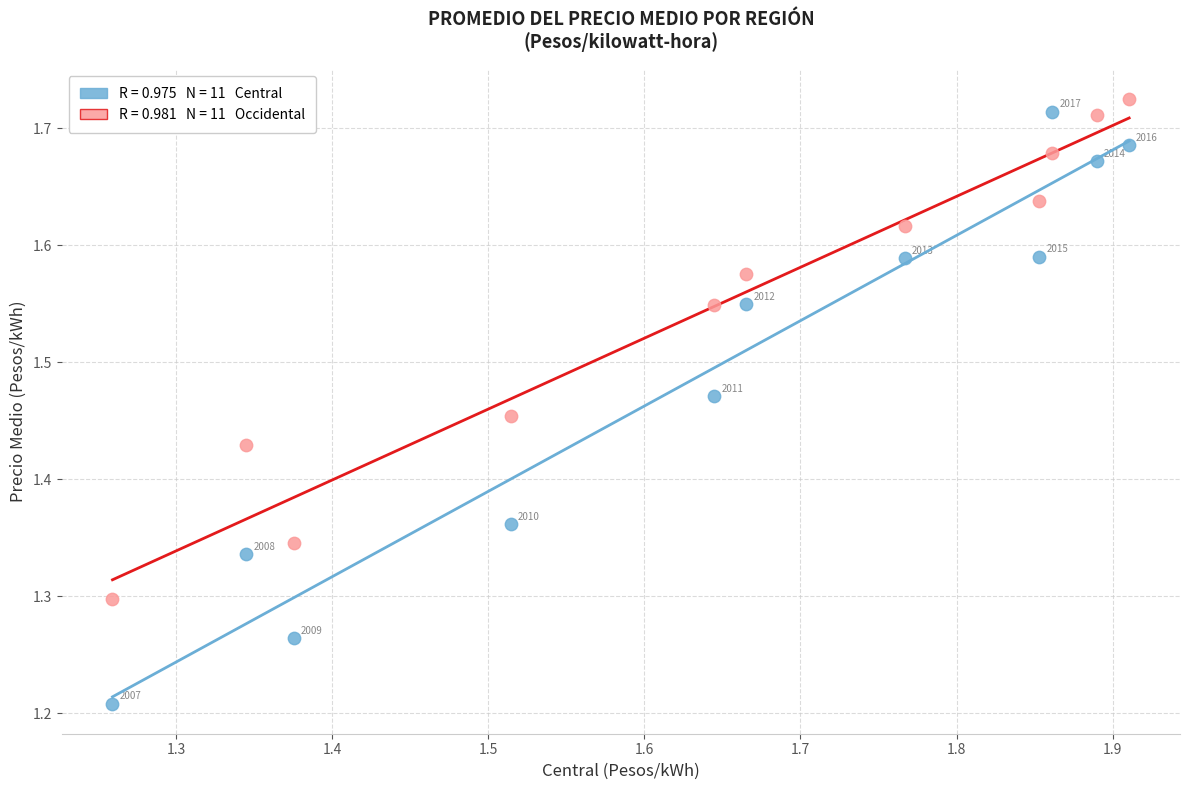

Across all data points, what is the range of Y values (max minus min)?

0.5